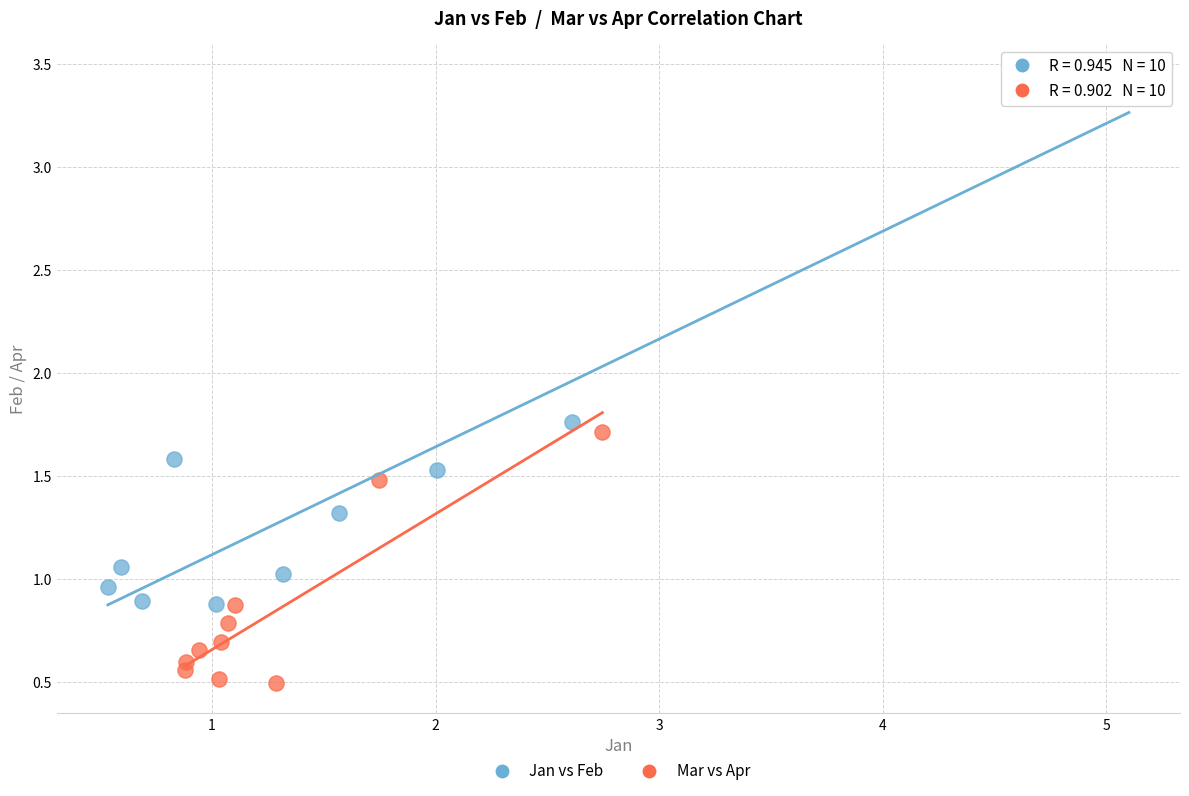

Which series has the widest spread of Y values?

Jan vs Feb